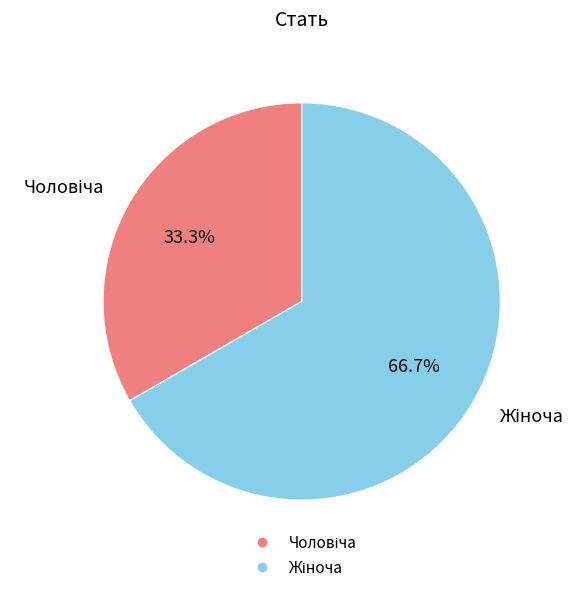

Does any single category account for the majority?

Yes